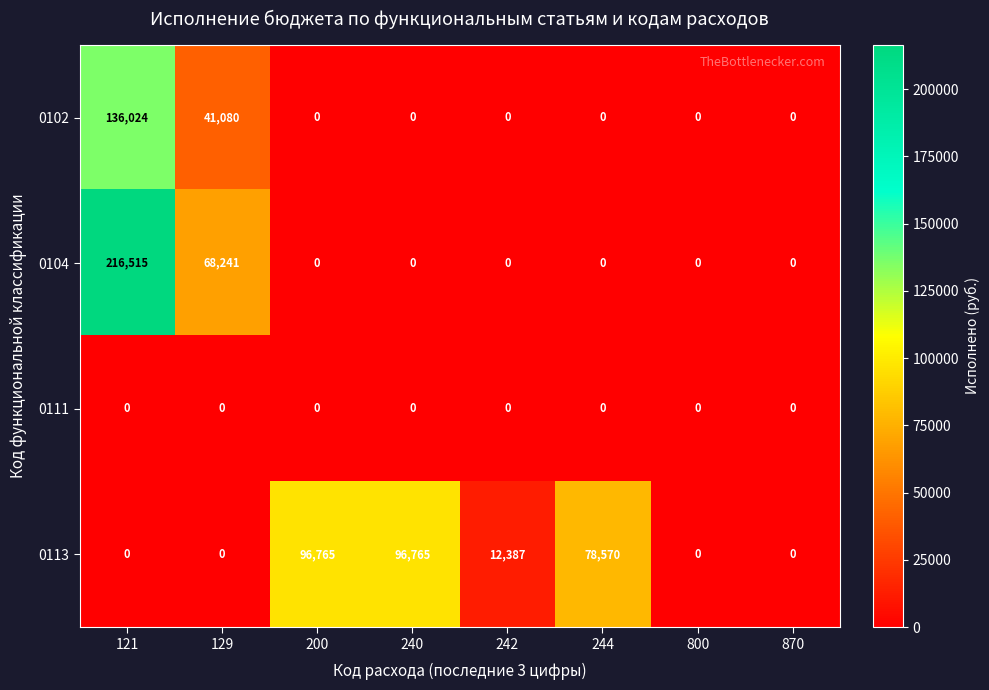

List the series in order of their peak value, lowest first.

0111, 0113, 0102, 0104